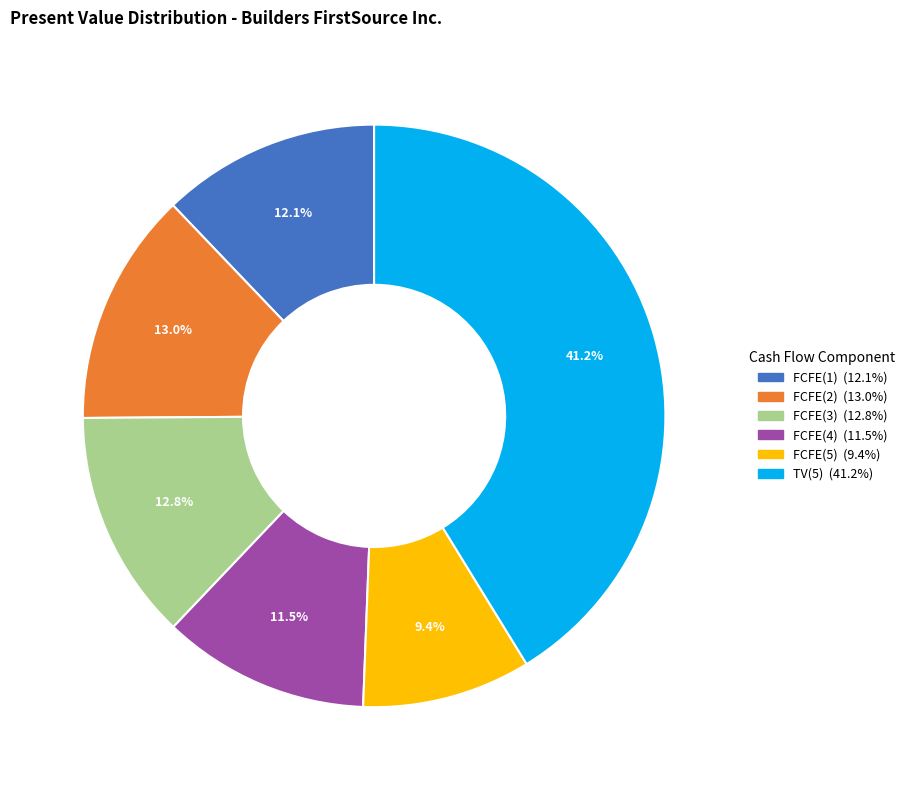

Which category has the smallest portion of the pie?

FCFE(5)